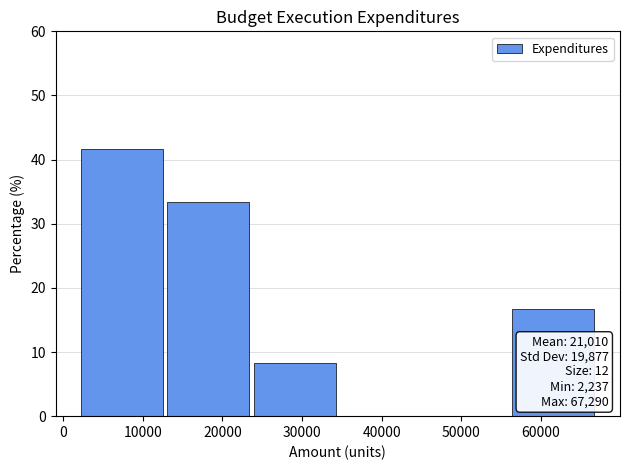

Over which range of the x-axis is the bar tallest?

2000 to 13000